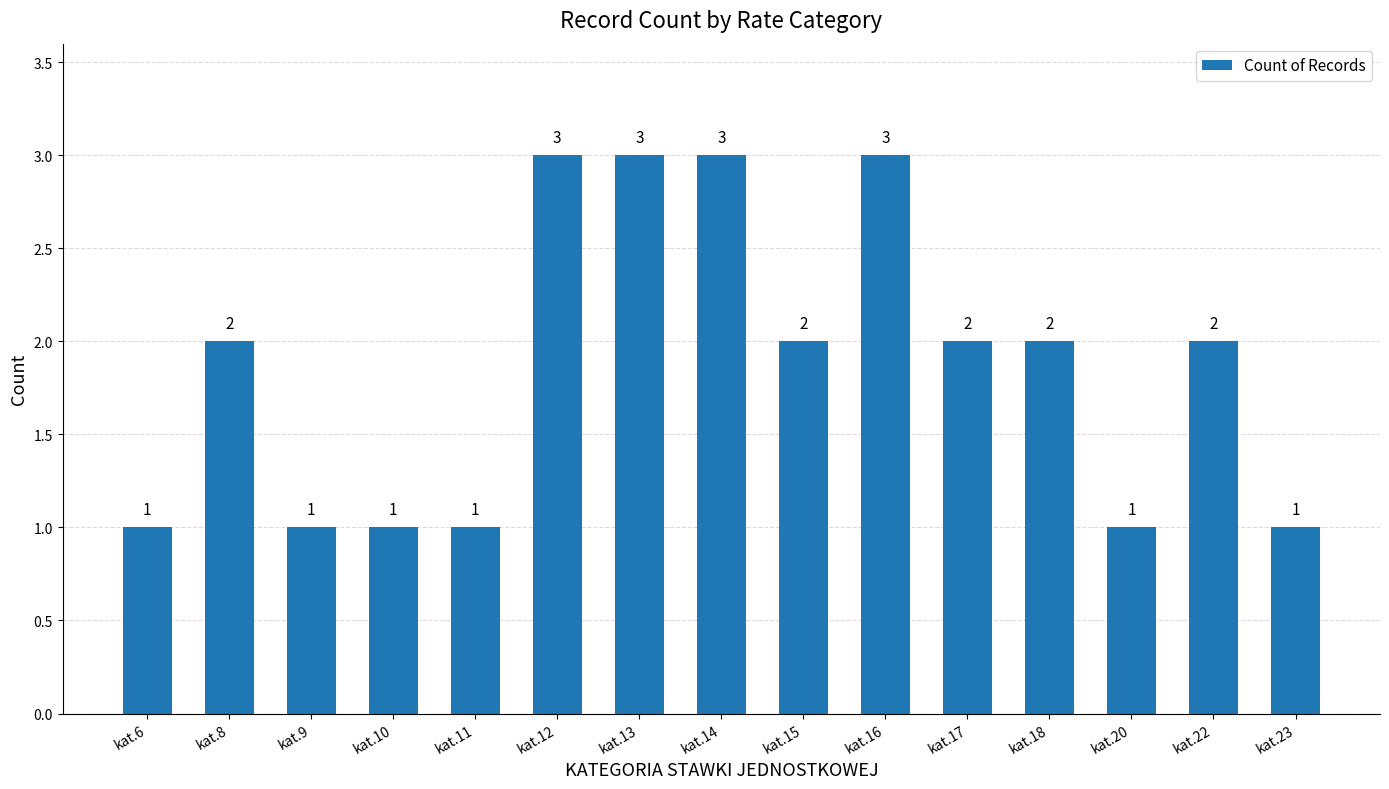

How many series are shown in this chart?

1